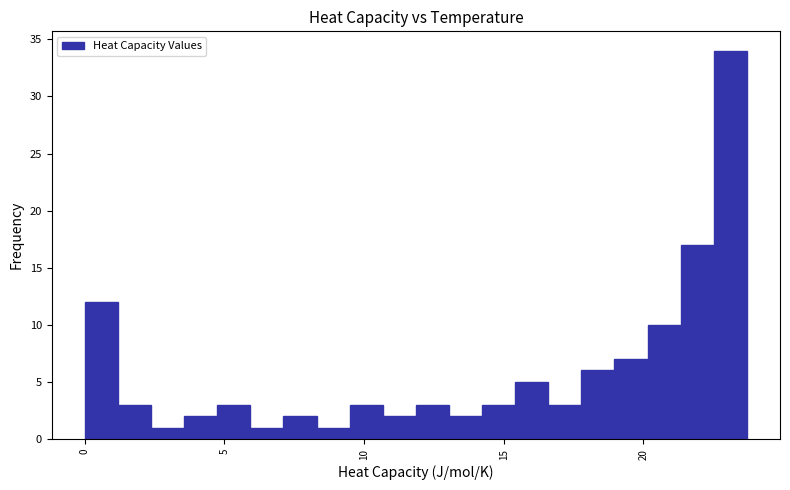

Around what value on the x-axis is the tallest bar? Give the approximate position of its centre, as read against the axis.

23.0